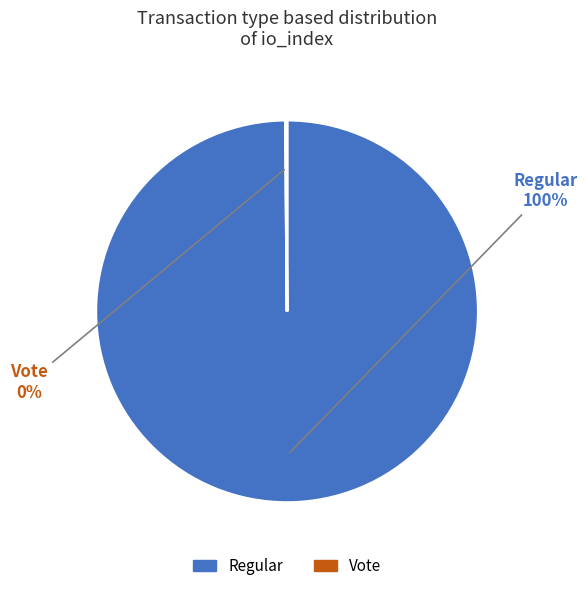

True or false: Regular accounts for 100% of the total.

True